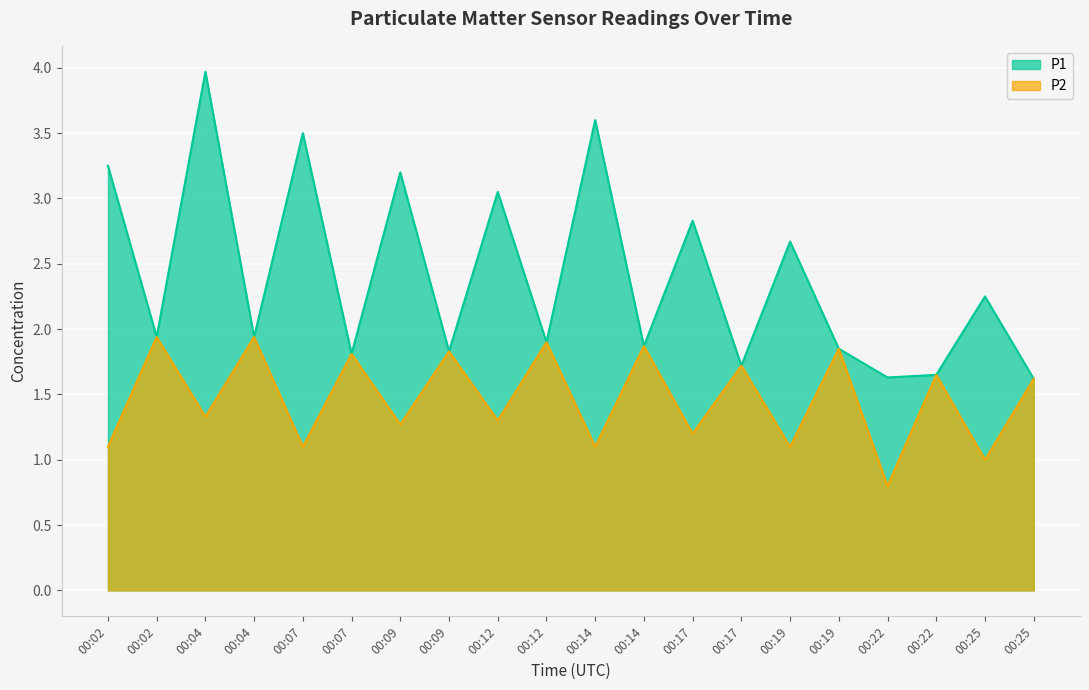

Which category has the highest value across all series?

00:04